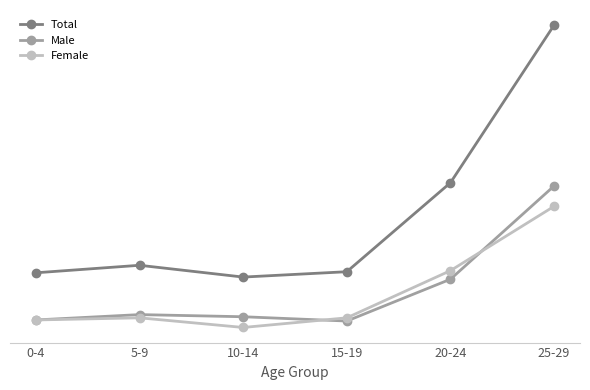

What is the difference between the second highest and second lowest values in the Total series?

84